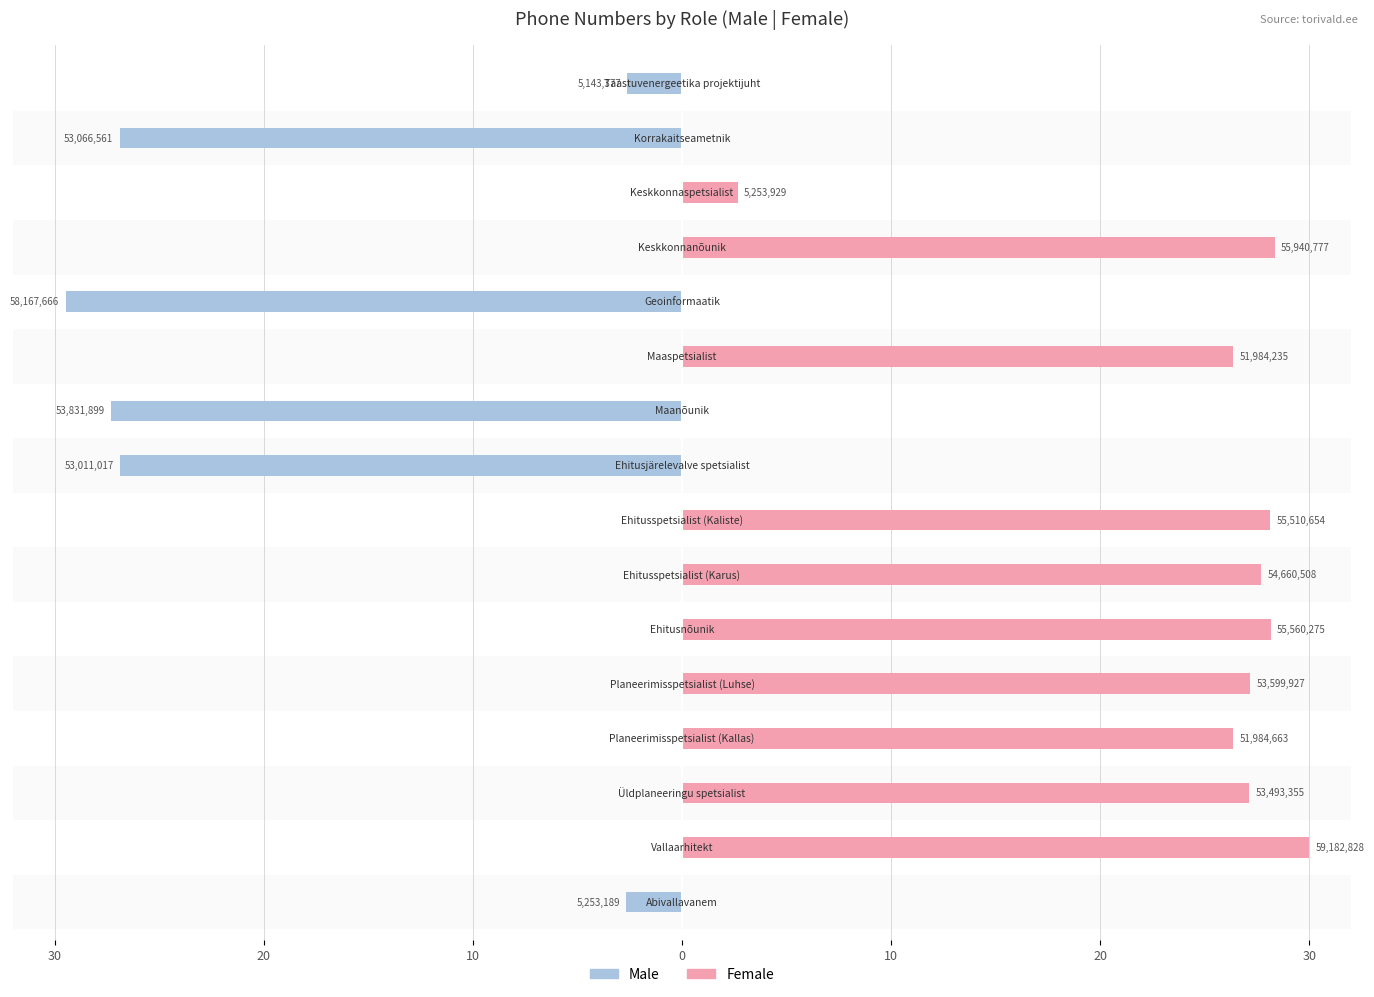

What is the value of the Female bar at the 4th from the left?

26.4